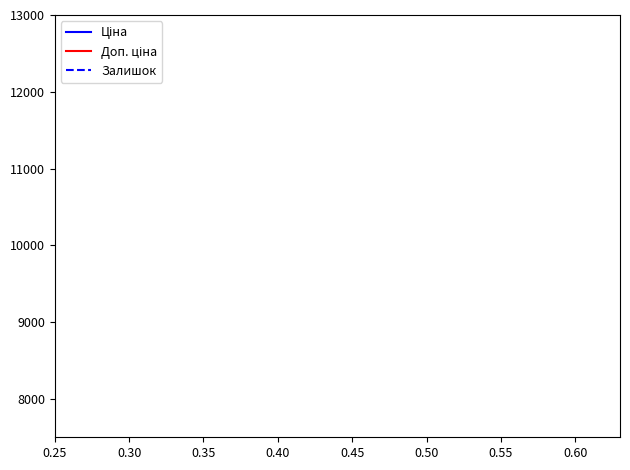

True or false: Ціна and Доп. ціна intersect in this chart.

False